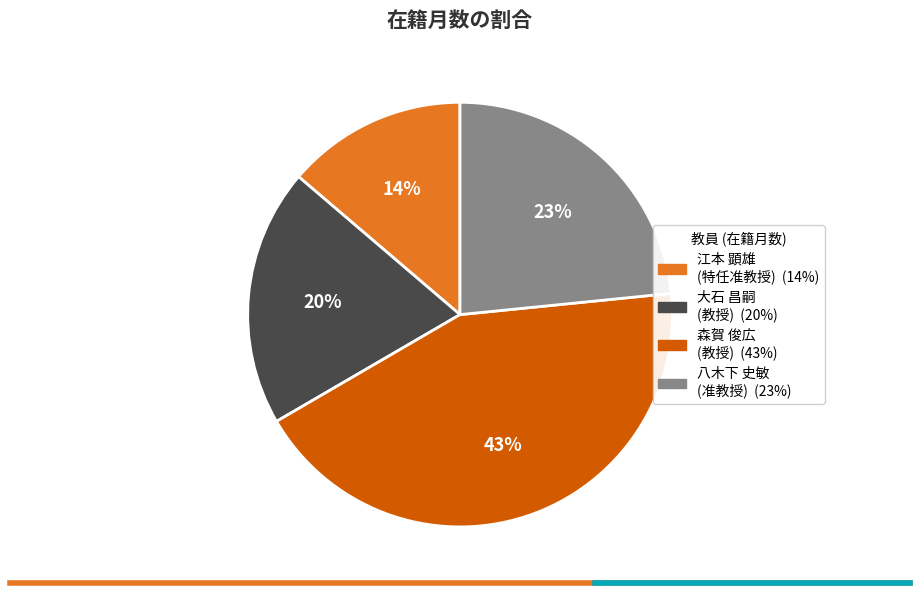

Do 江本 顕雄 (特任准教授) and 八木下 史敏 (准教授) together represent more than half of the pie?

No